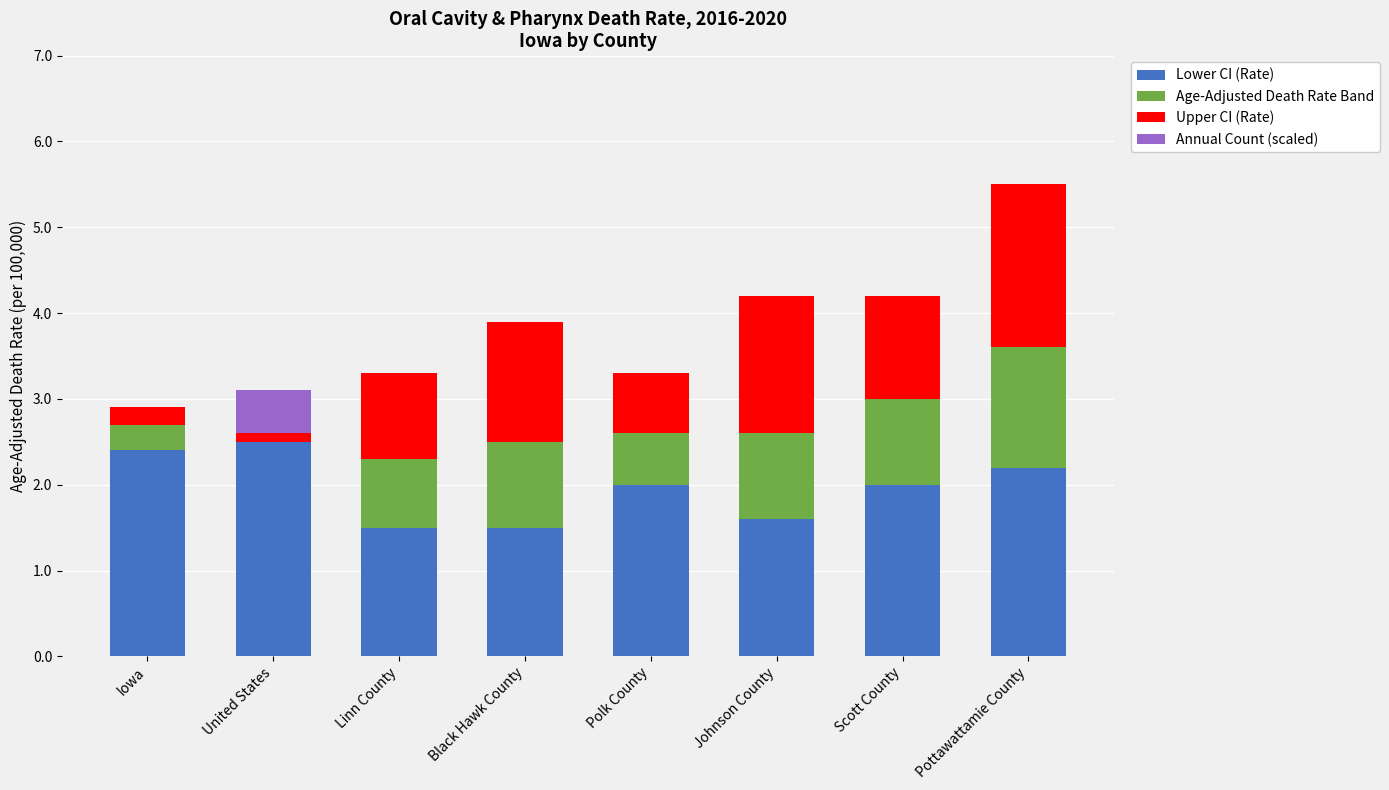

True or false: Lower CI (Rate) has a value of 1.4 at Iowa.

False